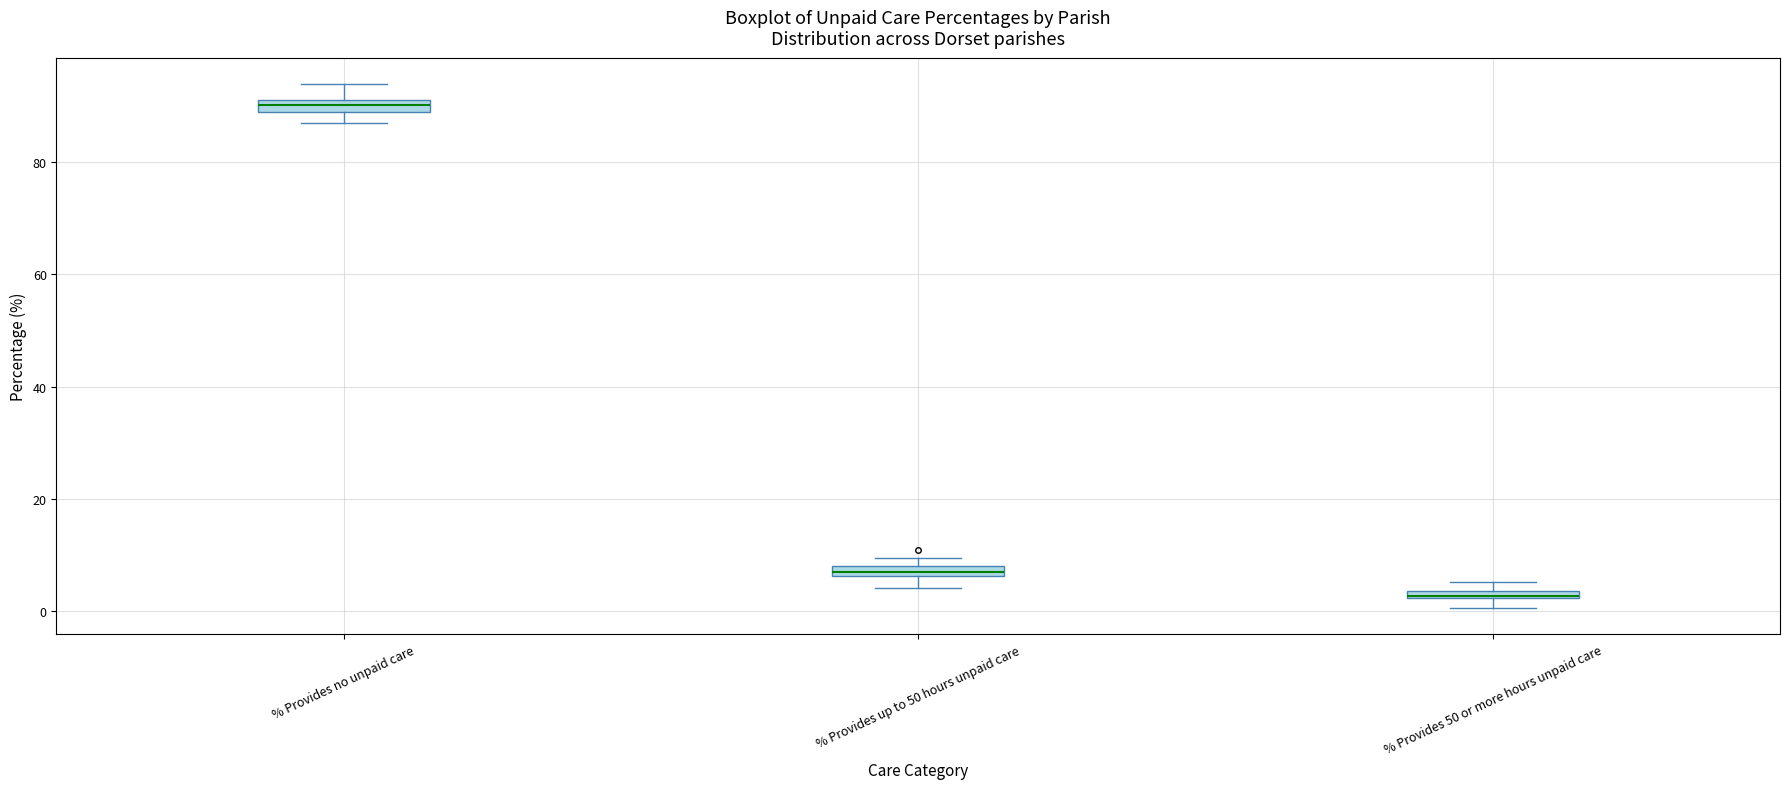

Which box's median line is the highest?

% Provides no unpaid care